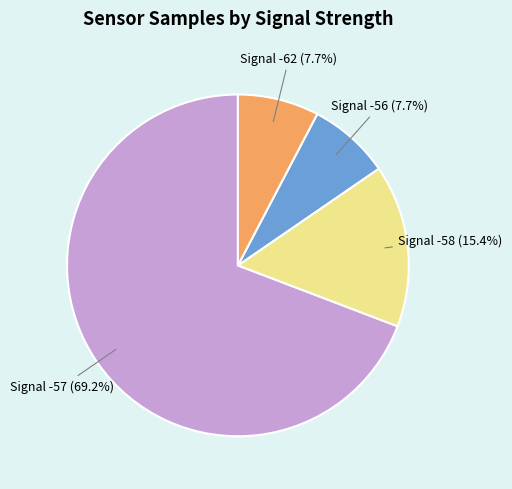

Is there any slice that represents more than half of the pie?

Yes